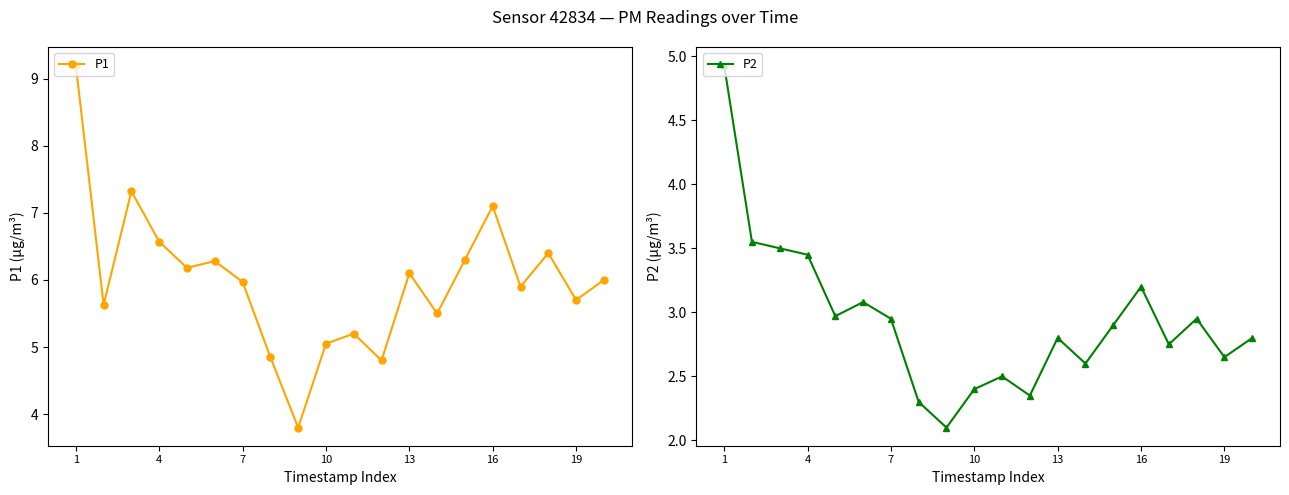

How many lines are shown in the chart?

2